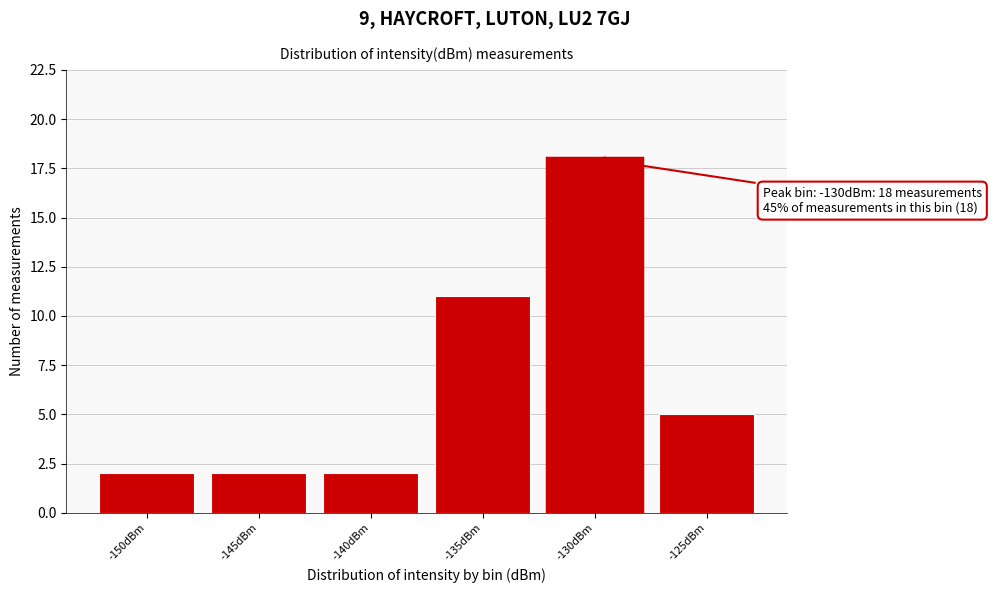

Reading right to left, transcribe all the data shown in this chart.

-125dBm=5	-130dBm=18	-135dBm=11	-140dBm=2	-145dBm=2	-150dBm=2